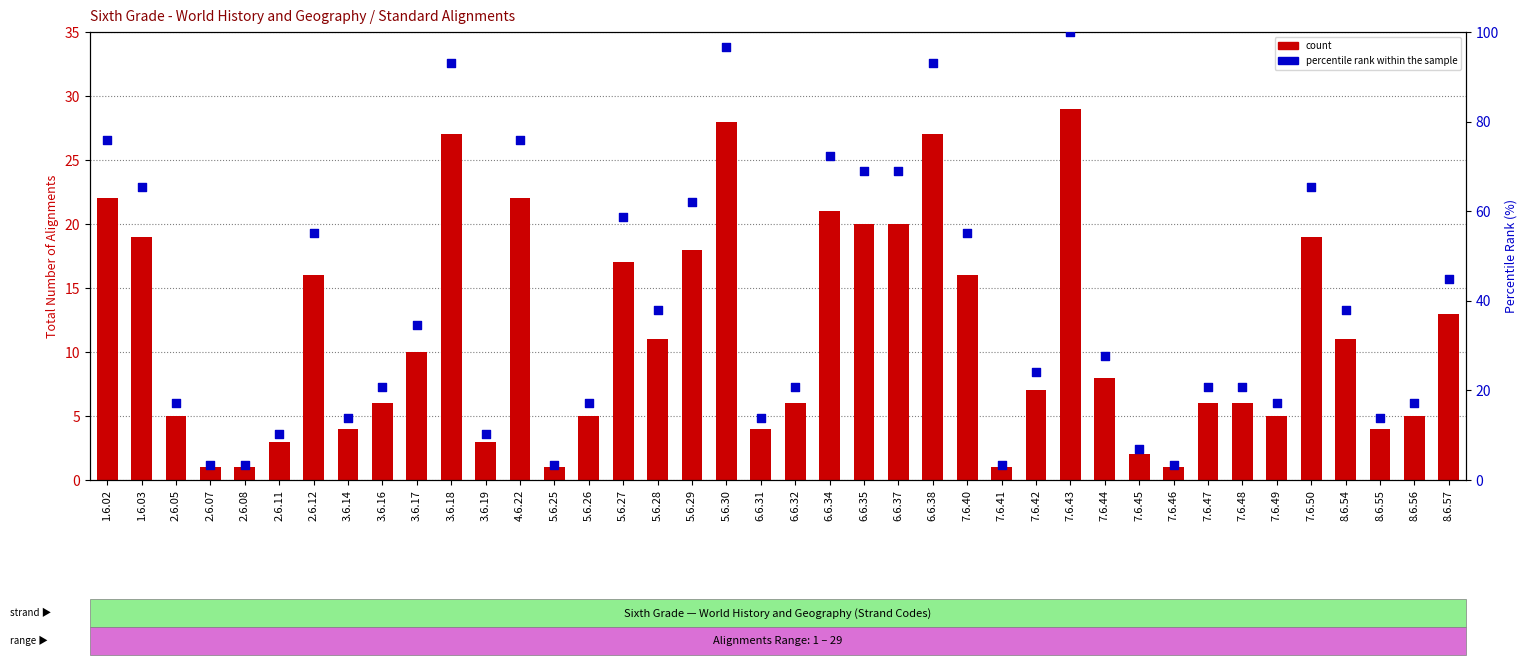

Which series reaches the minimum Y coordinate?

count